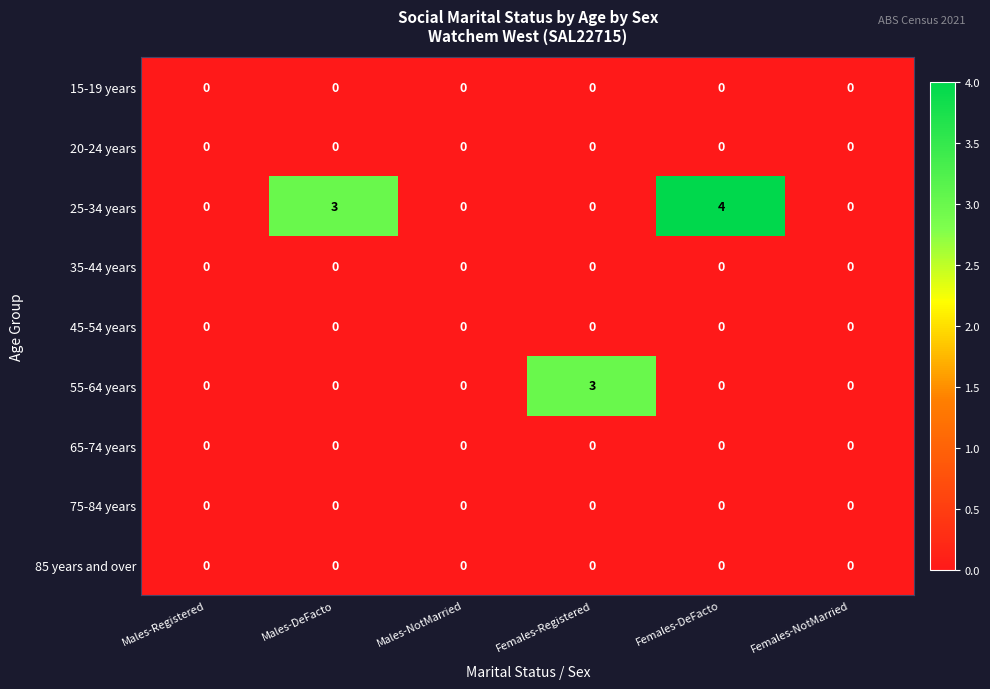

What is the maximum value shown in the chart?

4